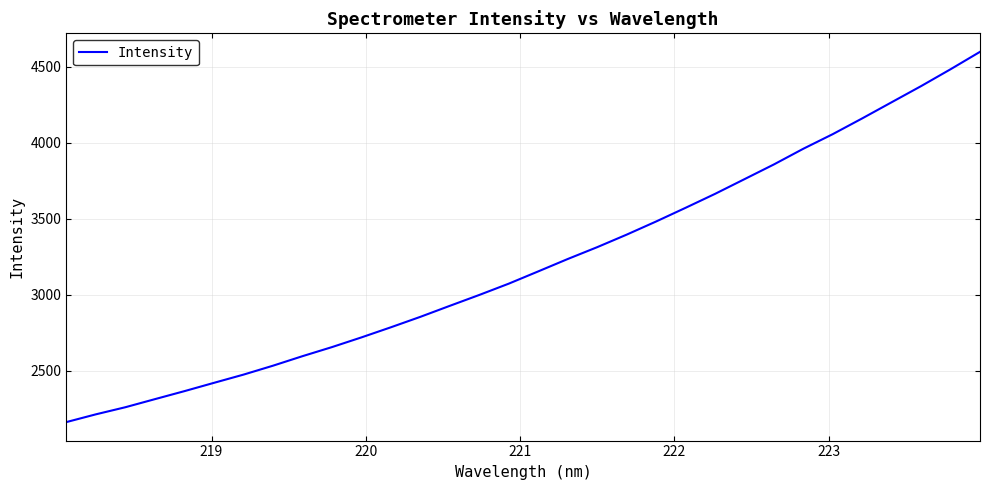

What is the smallest value displayed?

2162.1